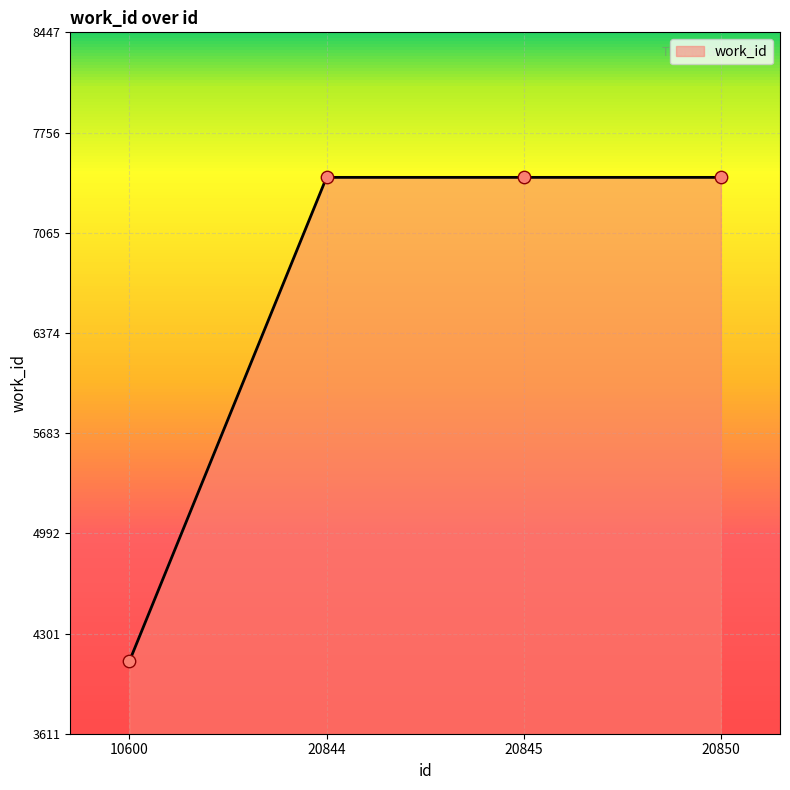

Approximately how many times larger is the value at 20845 compared to 20844?

1.0